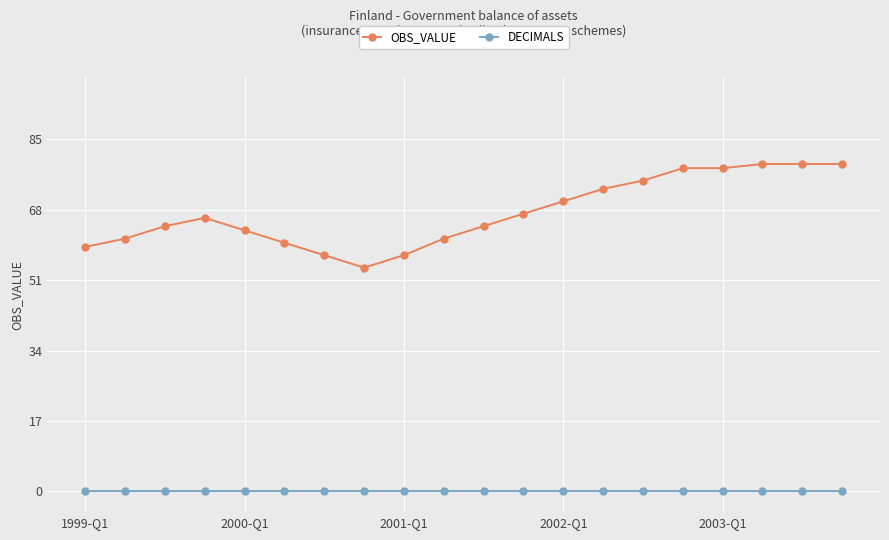

How many data points does each series have?

20